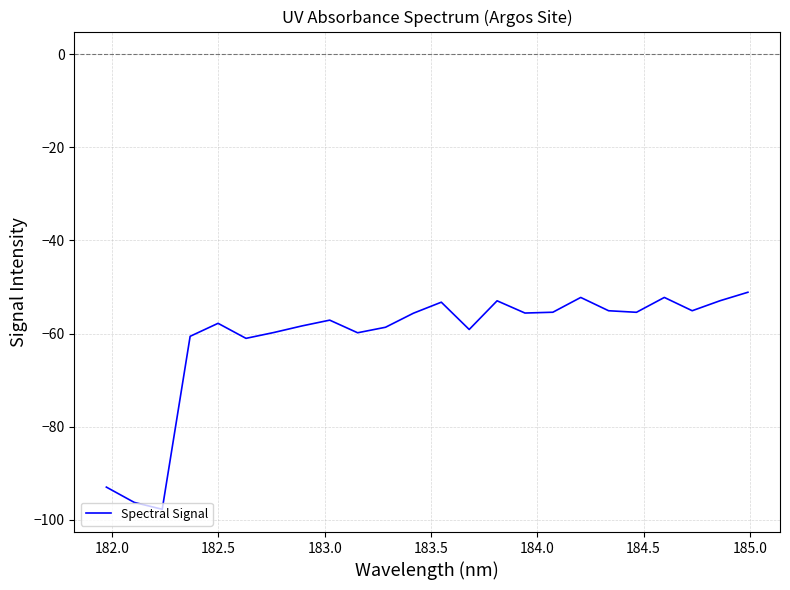

What is the smallest value displayed?

-97.8